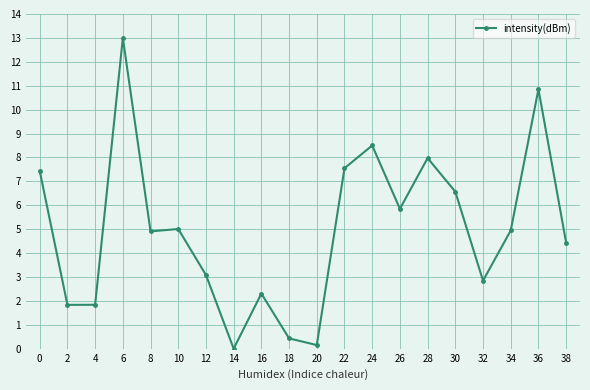

Is it true that the value at 26 is 3.2?

False